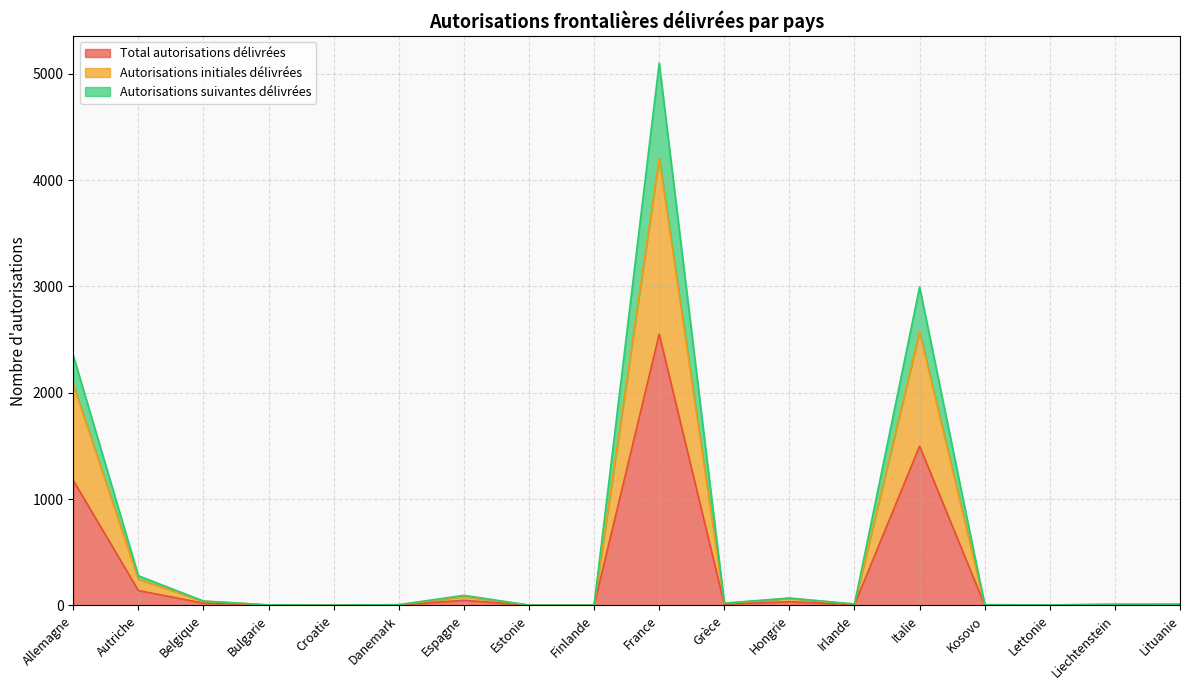

Reading left to right, list all the values displayed in this chart.

Total autorisations délivrées: 1175	139	20	2	1	3	47	1	1	2550	10	34	6	1497	3	2	5	5
Autorisations initiales délivrées: 2077	246	39	3	2	5	82	2	2	4209	18	66	11	2573	3	3	9	10
Autorisations suivantes délivrées: 2350	278	40	4	2	6	94	2	2	5100	20	68	12	2994	6	4	10	10